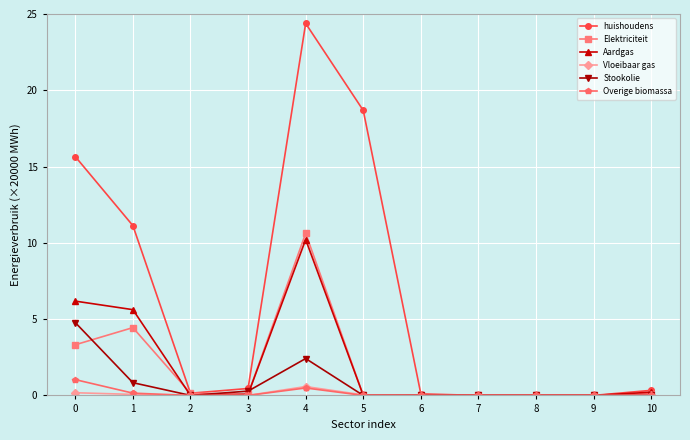

Which series has the widest spread of values?

huishoudens